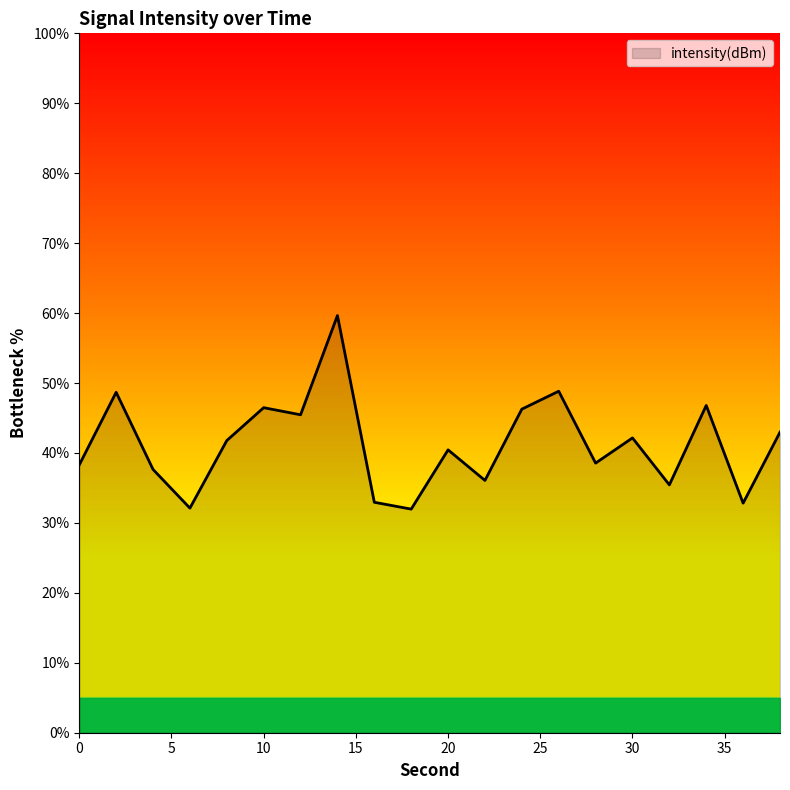

What is the maximum value shown in the chart?

59.6